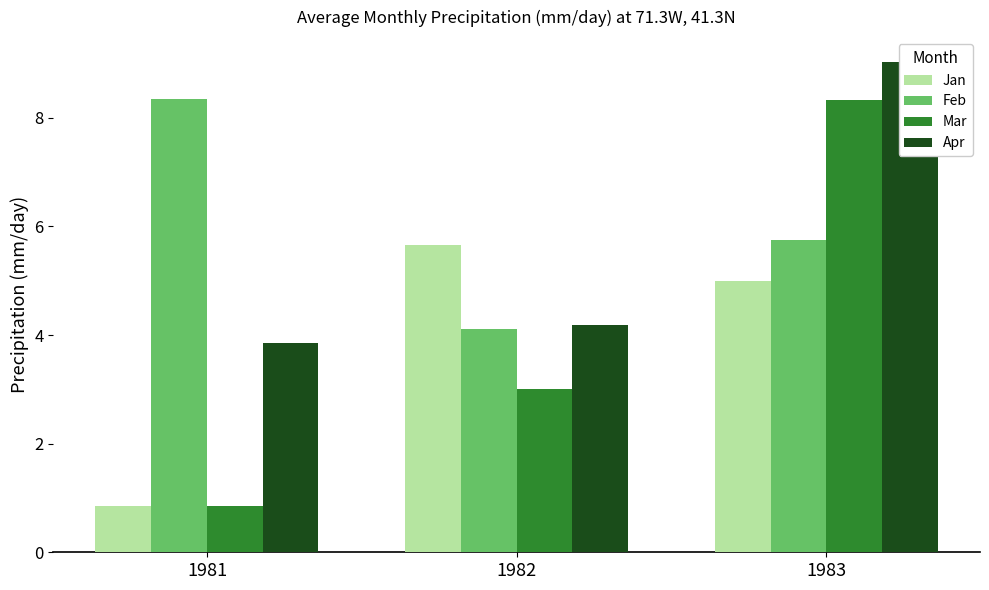

How many bars are there in each group?

4